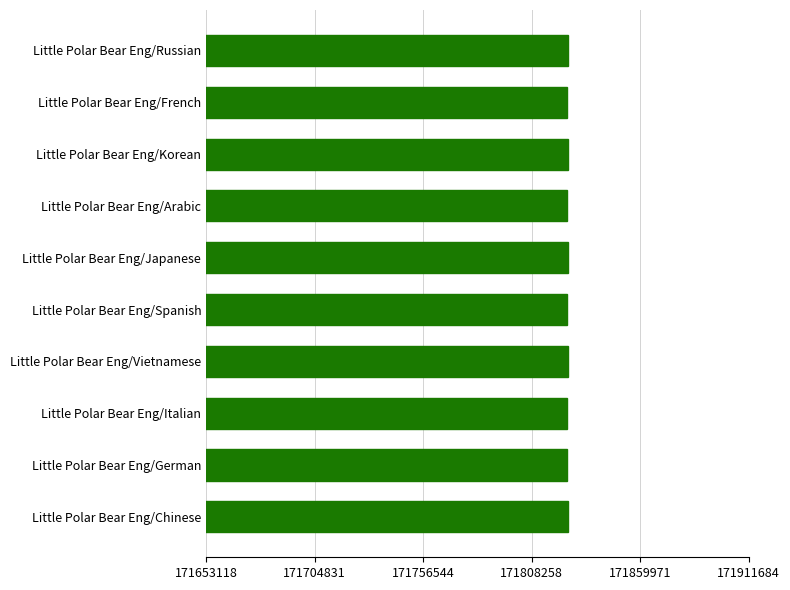

Approximately how many times larger is the value at Little Polar Bear Eng/Korean compared to Little Polar Bear Eng/Vietnamese?

1.0